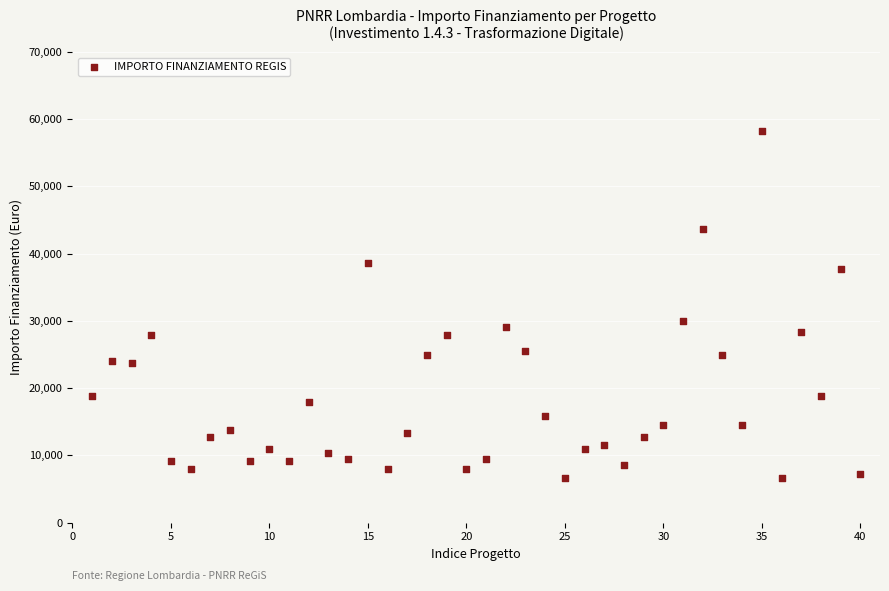

What is the range of X values (max minus min)?

39